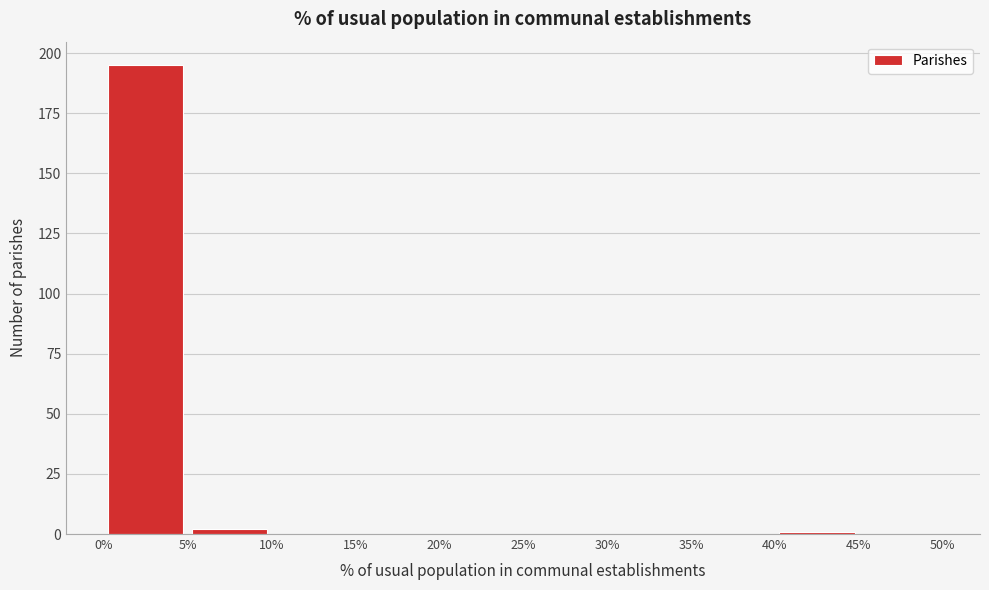

Reading left to right, transcribe this chart: for each bar, give the range it covers on the x-axis and its height. The values are not printed on the chart, so give them approximately, as read against the axis.

0% to 5%: 195
5% to 10%: under 5
10% to 15%: 0
15% to 20%: 0
20% to 25%: 0
25% to 30%: 0
30% to 35%: 0
35% to 40%: 0
40% to 45%: under 5
45% to 50%: 0